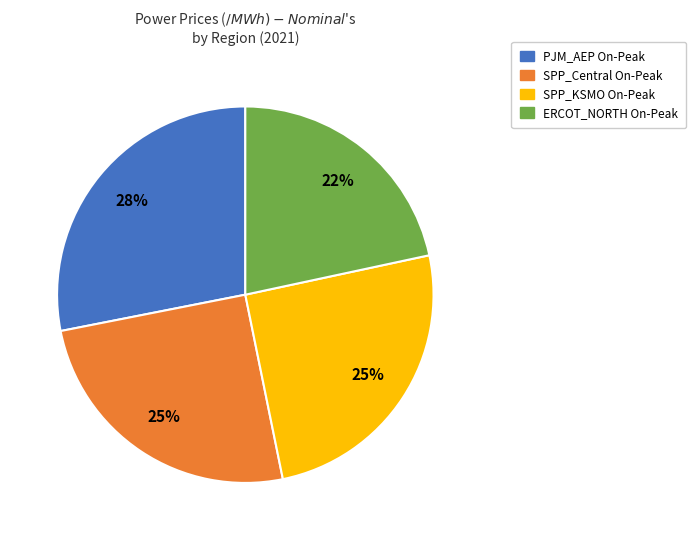

What percentage is the SPP_KSMO On-Peak slice, to the nearest percent?

25%